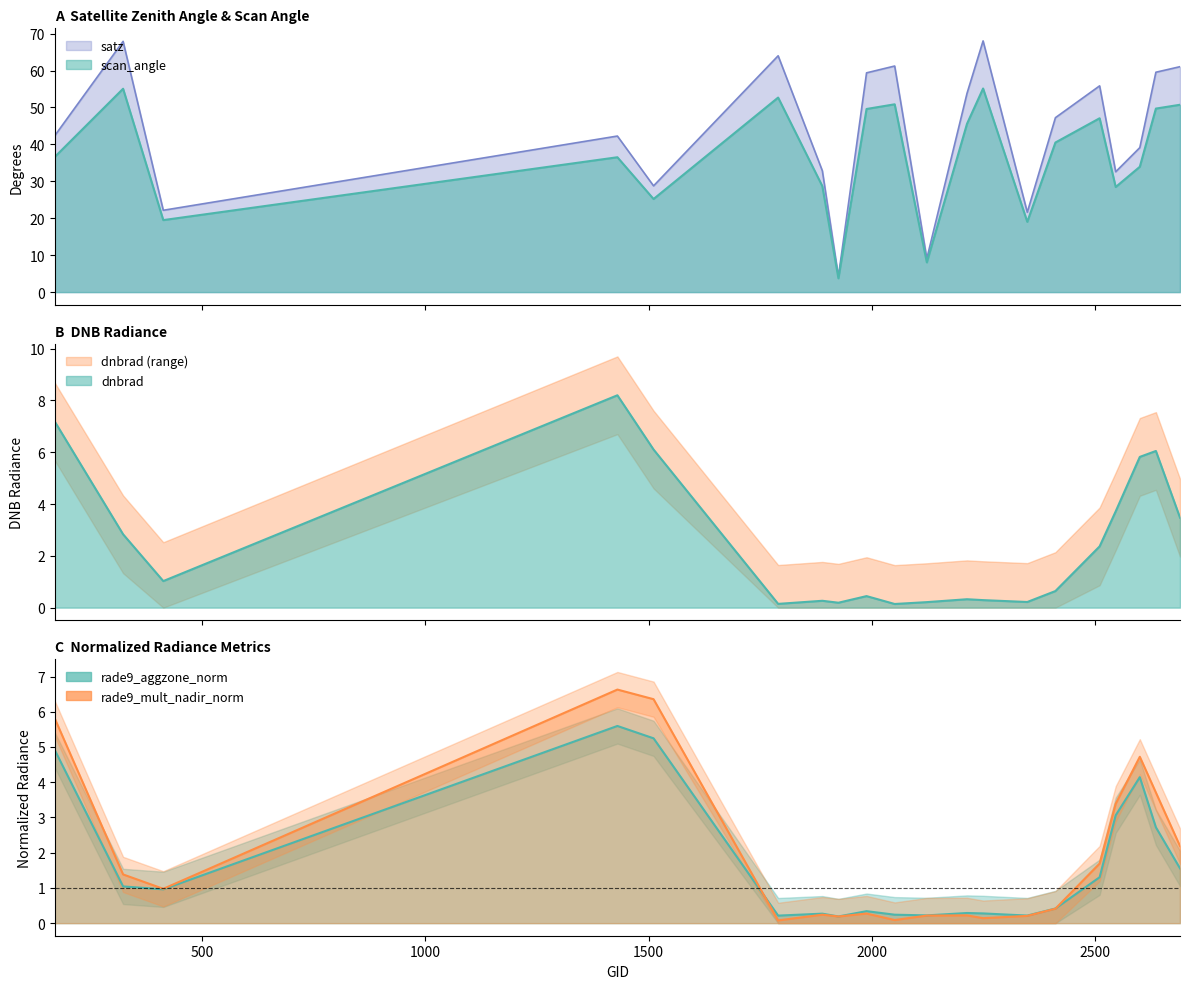

What is the total value across all series at 2213?

100.3